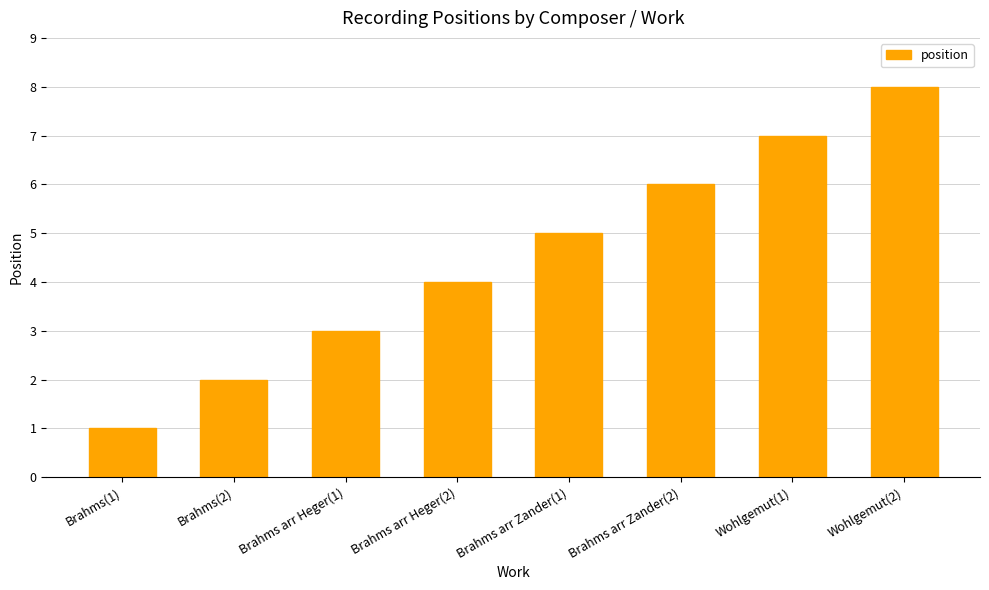

List the labels in order of value, largest first.

Wohlgemut(2), Wohlgemut(1), Brahms arr Zander(2), Brahms arr Zander(1), Brahms arr Heger(2), Brahms arr Heger(1), Brahms(2), Brahms(1)